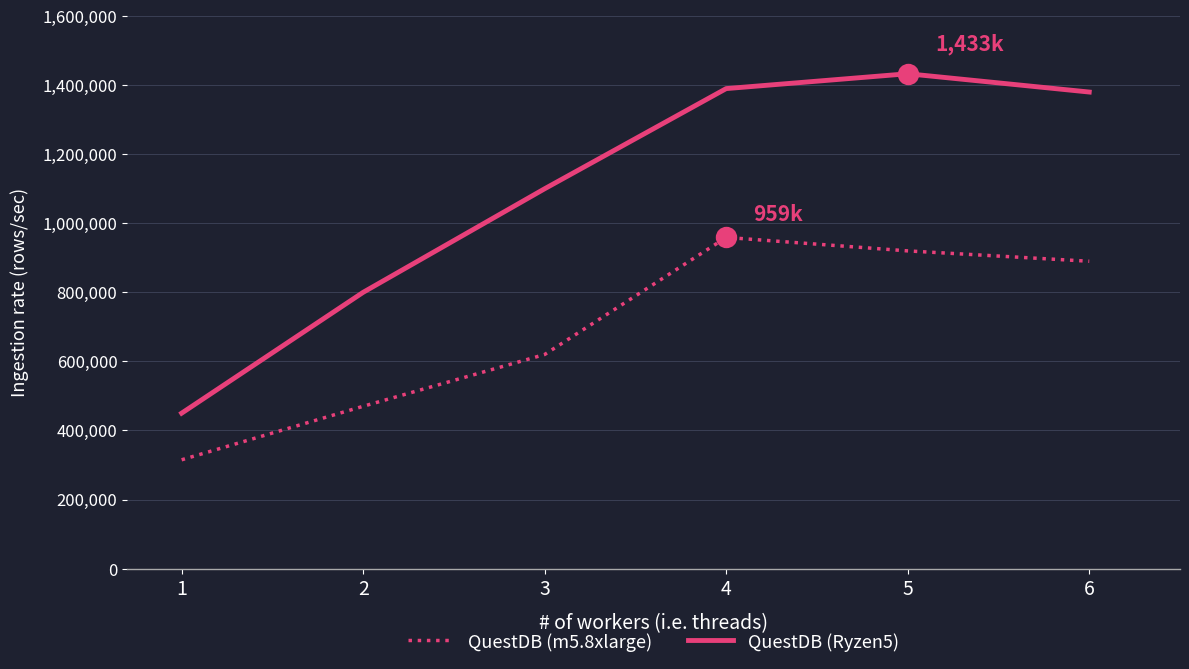

What are all the series names shown in the legend?

QuestDB (m5.8xlarge), QuestDB (Ryzen5)